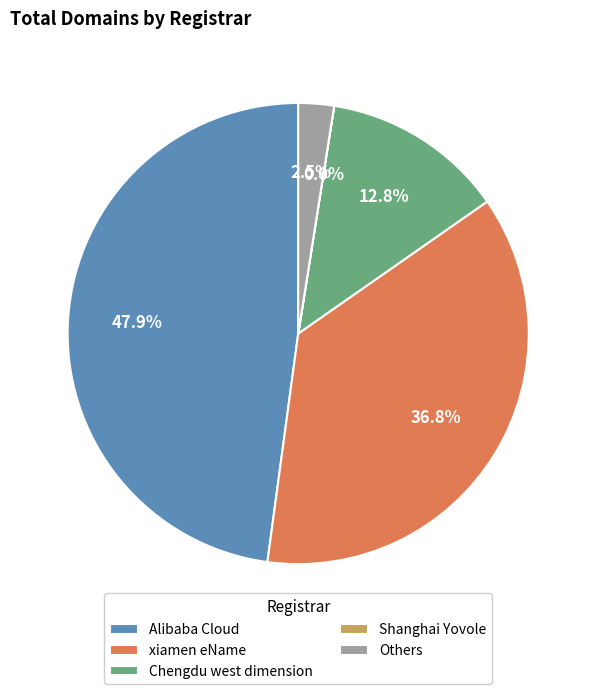

Does xiamen eName account for over 50% of the chart?

No